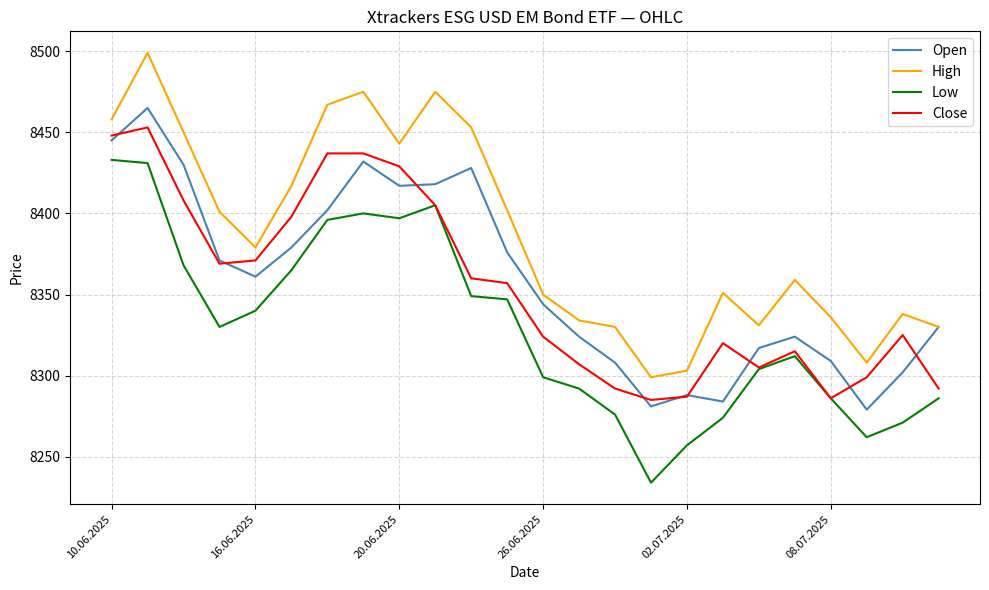

Which series has the largest total across all categories?

High